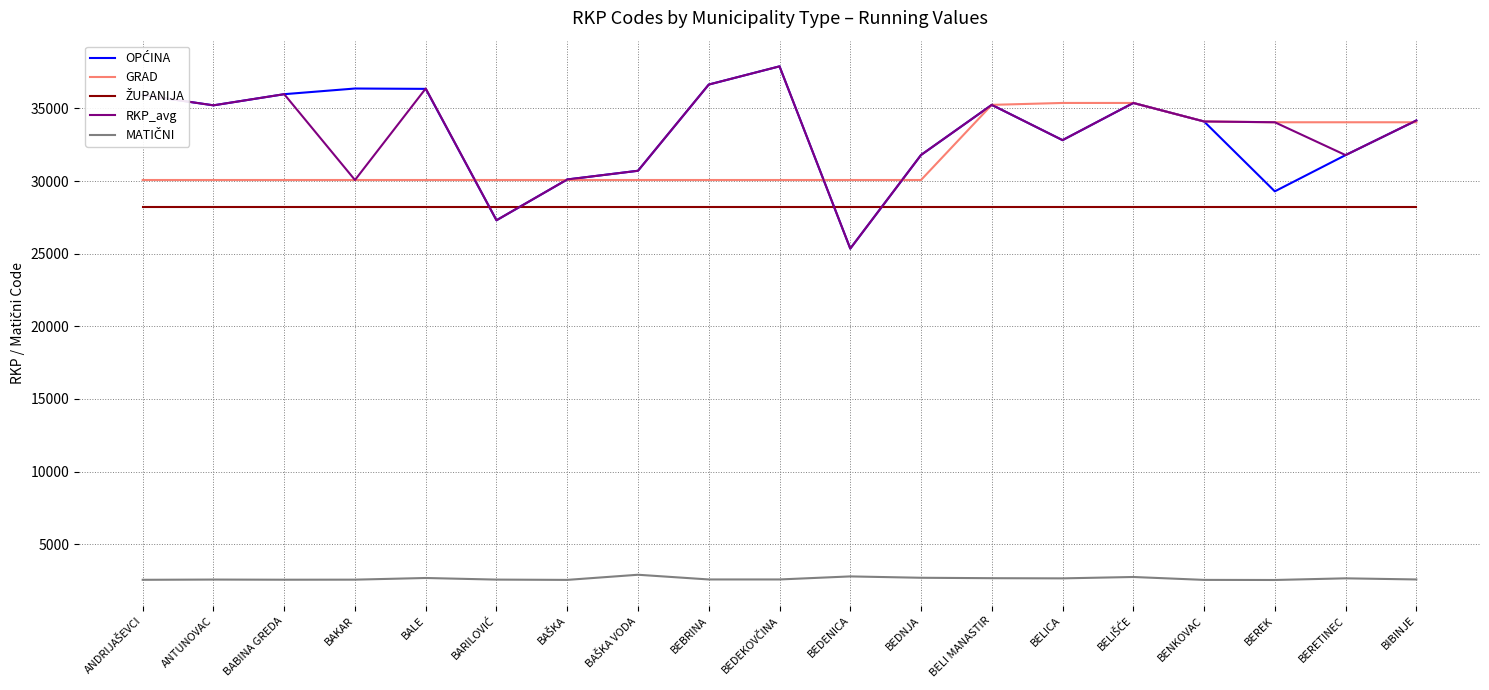

What is the minimum value shown in the chart?

2539.6